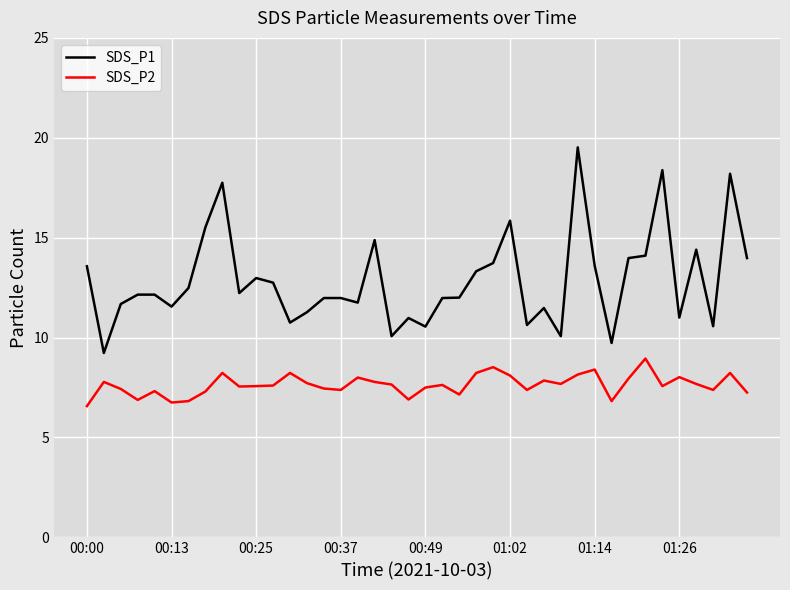

Rank the series by their average value, from highest to lowest.

SDS_P1, SDS_P2